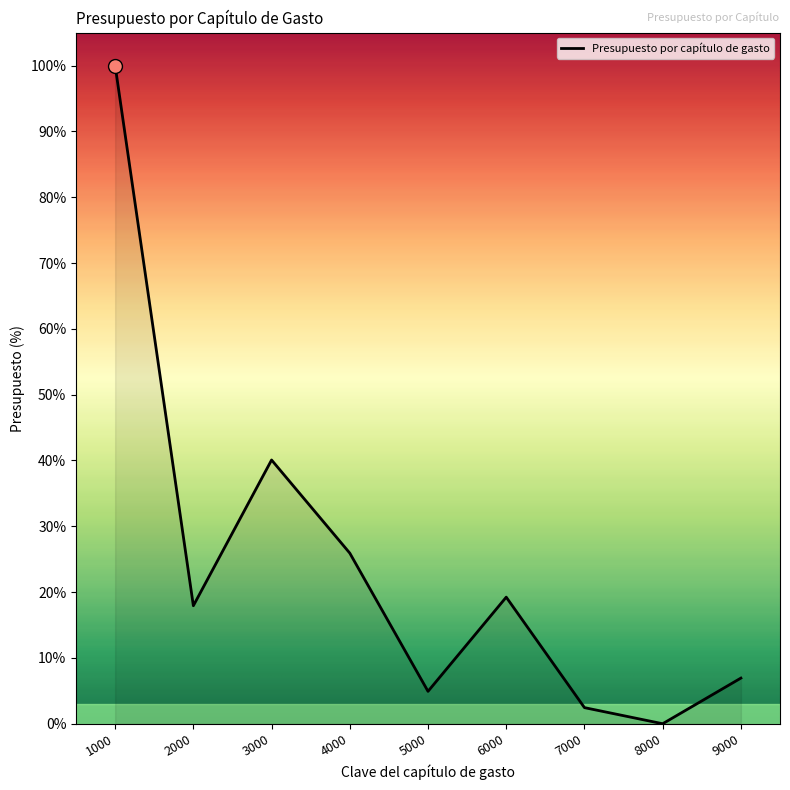

Which has a higher value, 6000 or 7000?

6000